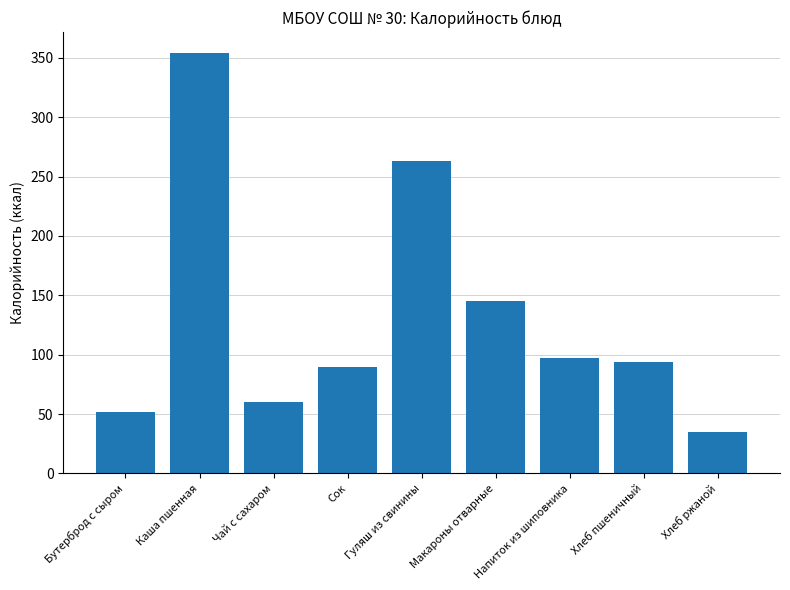

What is the label of the 1st bar from the left?

Бутерброд с сыром